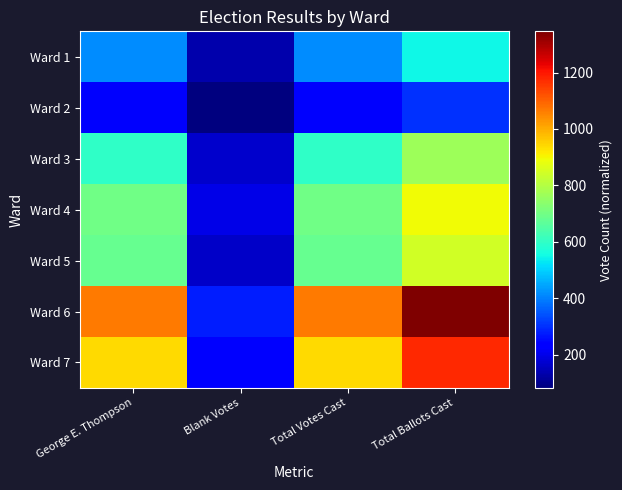

Which series has the widest spread of values?

Ward 6